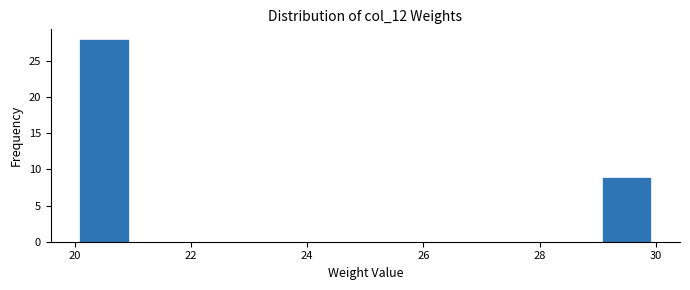

Which range on the x-axis has the tallest bar?

20 to 21